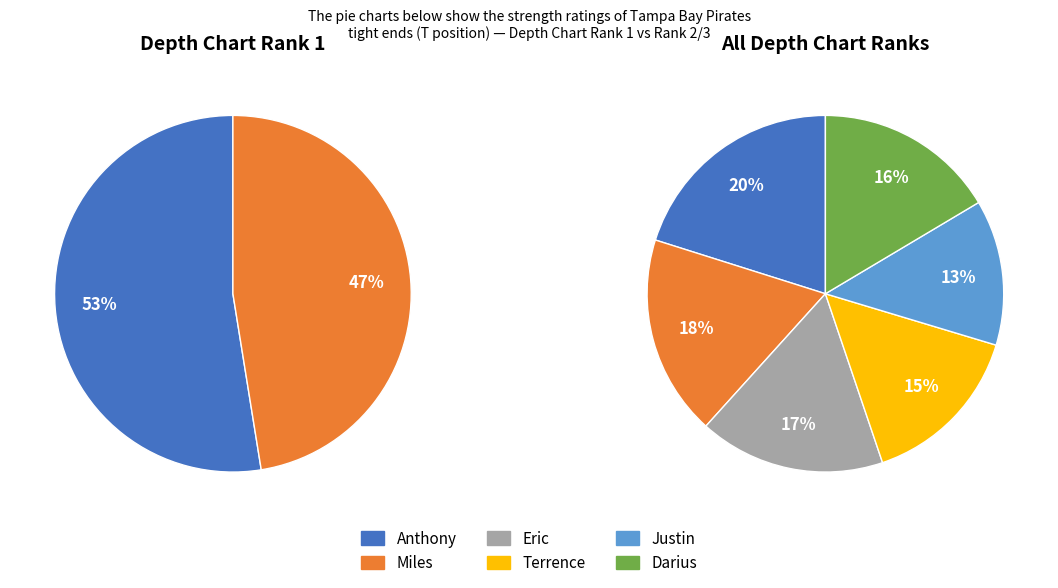

Rank the categories by value from highest to lowest.

Anthony, Miles, Eric, Darius, Terrence, Justin